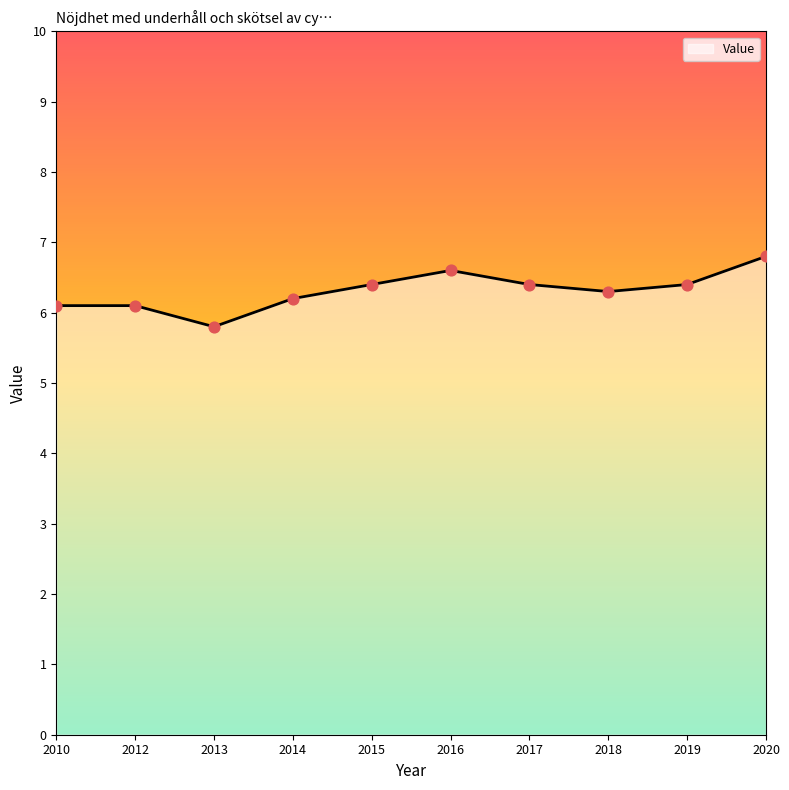

Between 2012 and 2014, which is larger?

2014